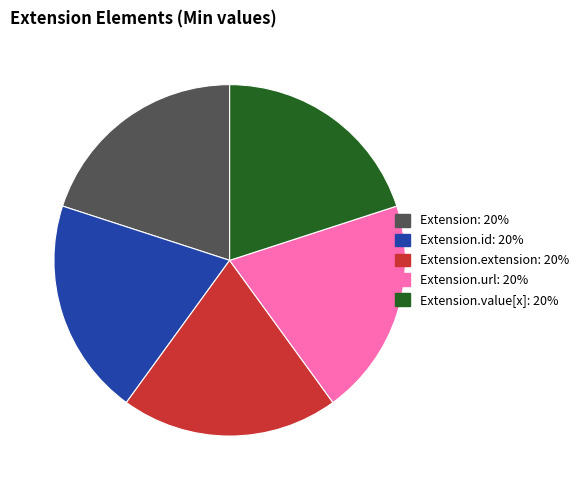

Is there a majority slice in this chart?

No